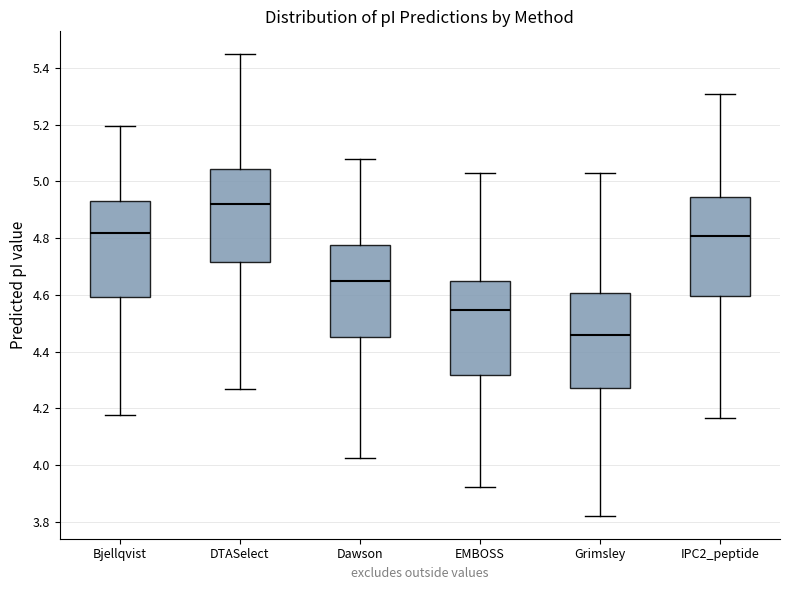

Where does the lower whisker of the box for Grimsley end on the y-axis? The values are not printed on the chart, so give them approximately, as read against the axis.

3.82